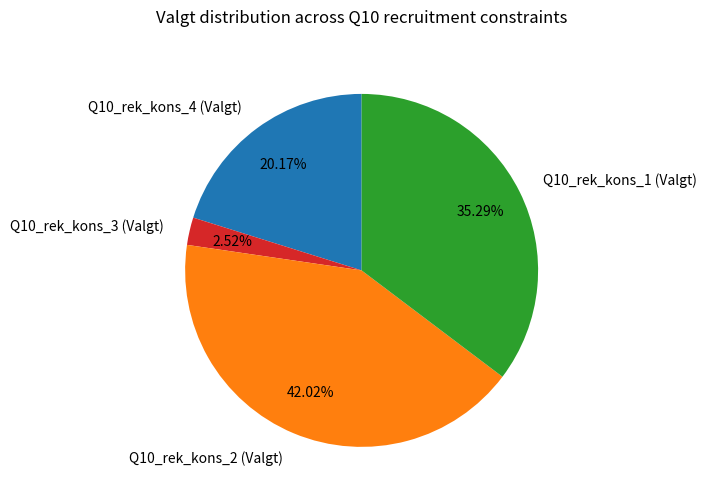

How many slices are in this pie chart?

4